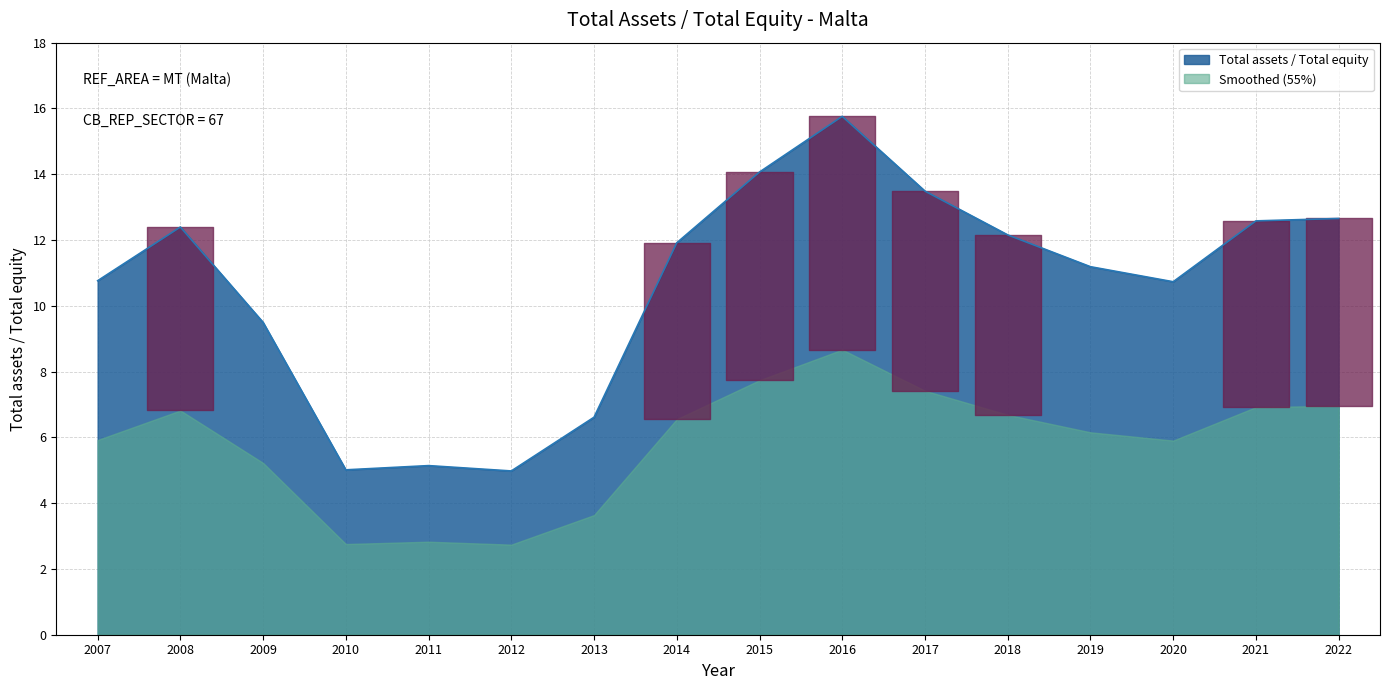

Reading left to right, transcribe all the data shown in this chart.

2007=10.8	2008=12.4	2009=9.5	2010=5.0	2011=5.1	2012=5.0	2013=6.6	2014=11.9	2015=14.1	2016=15.8	2017=13.5	2018=12.2	2019=11.2	2020=10.7	2021=12.6	2022=12.7